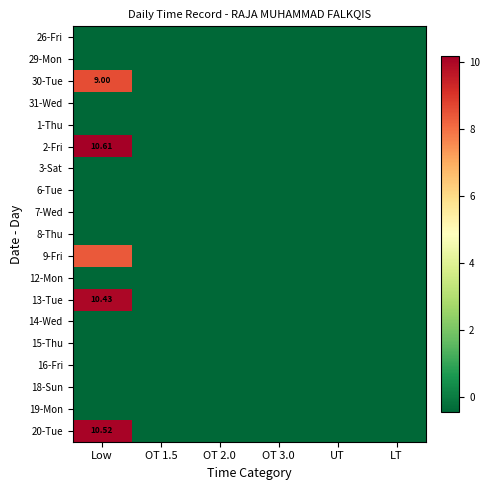

What is the difference between the maximum and second lowest values in the 30-Tue series?

9.0